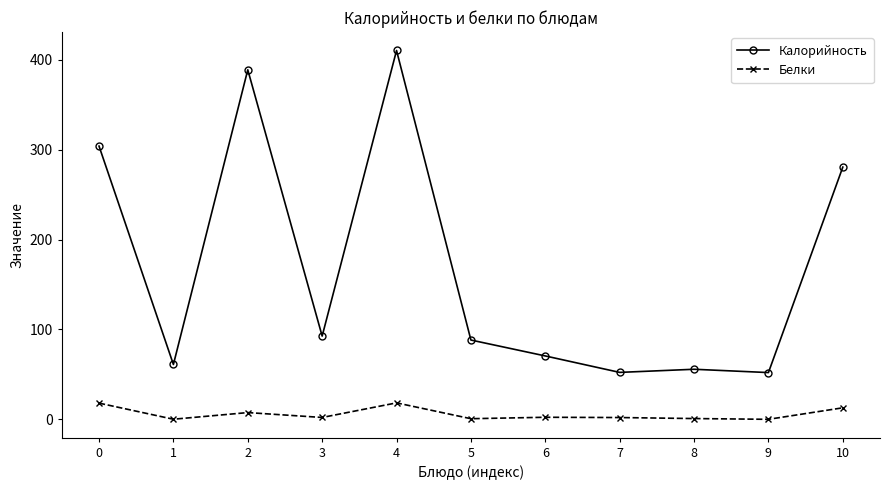

True or false: Калорийность has more than 1 points higher than both neighbors.

True